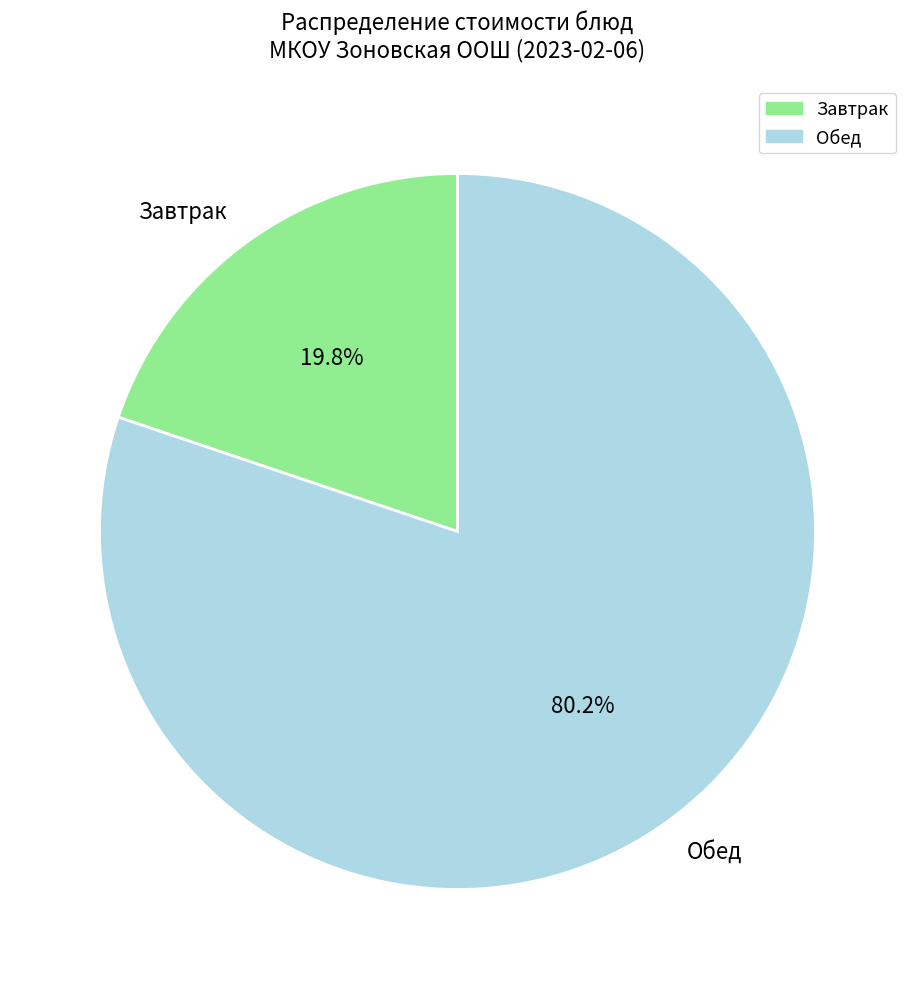

To the nearest percent, what is the average slice percentage?

50%